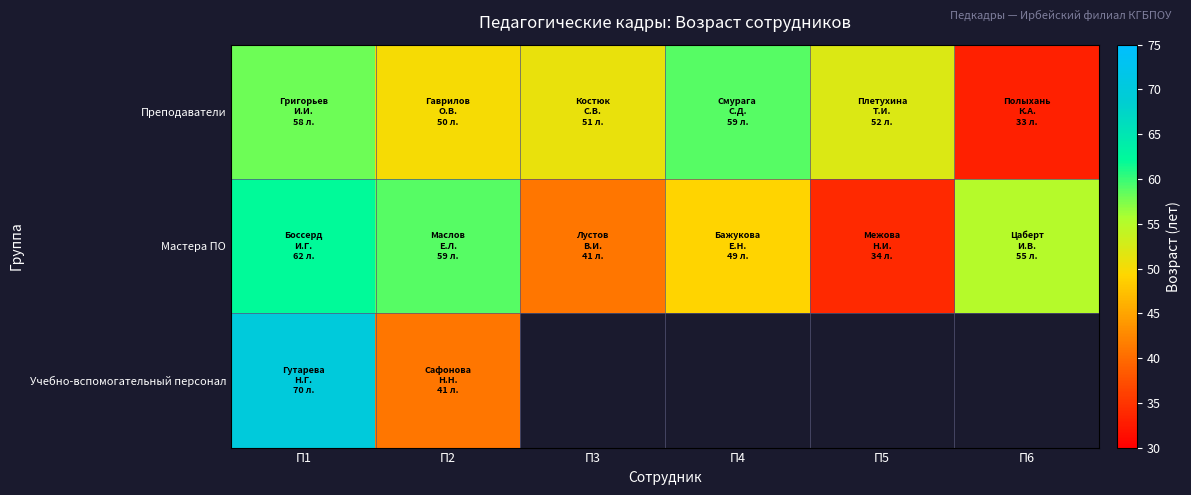

What is the sum of the Мастера ПО values at П5 and П4?

83.0